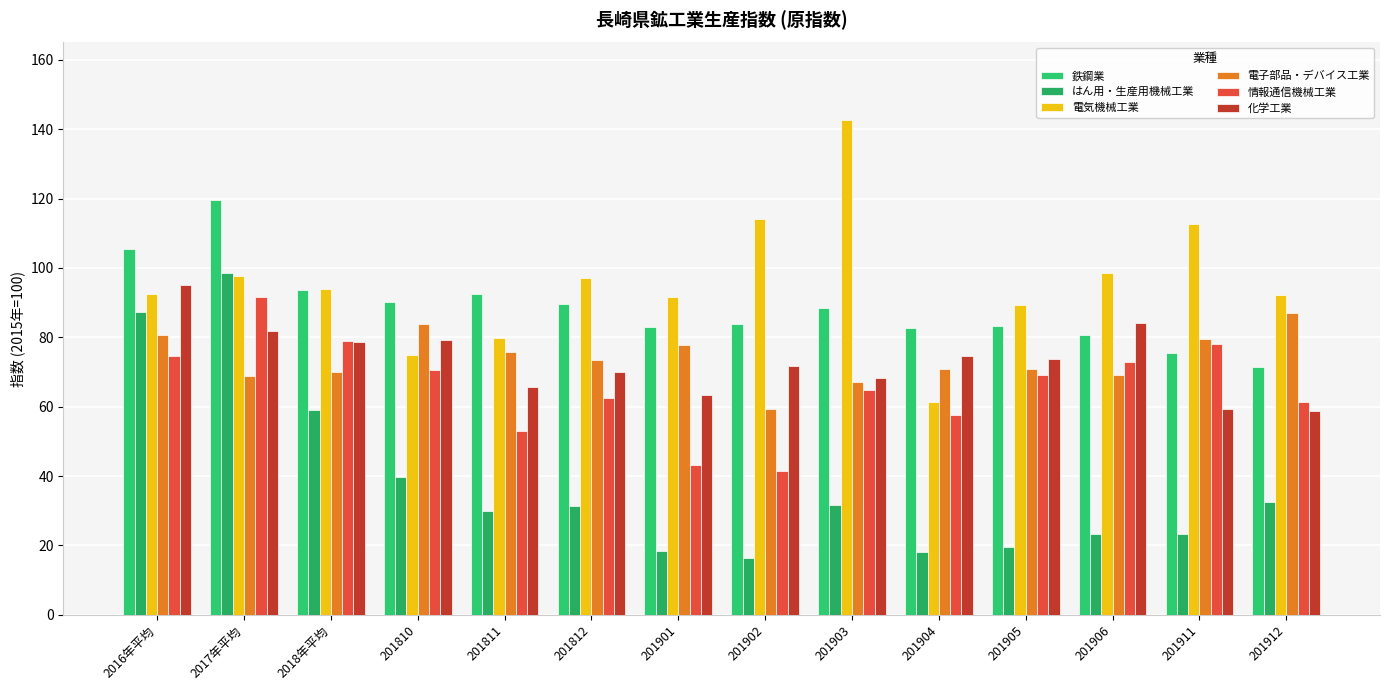

Does the chart contain stacked bars?

No